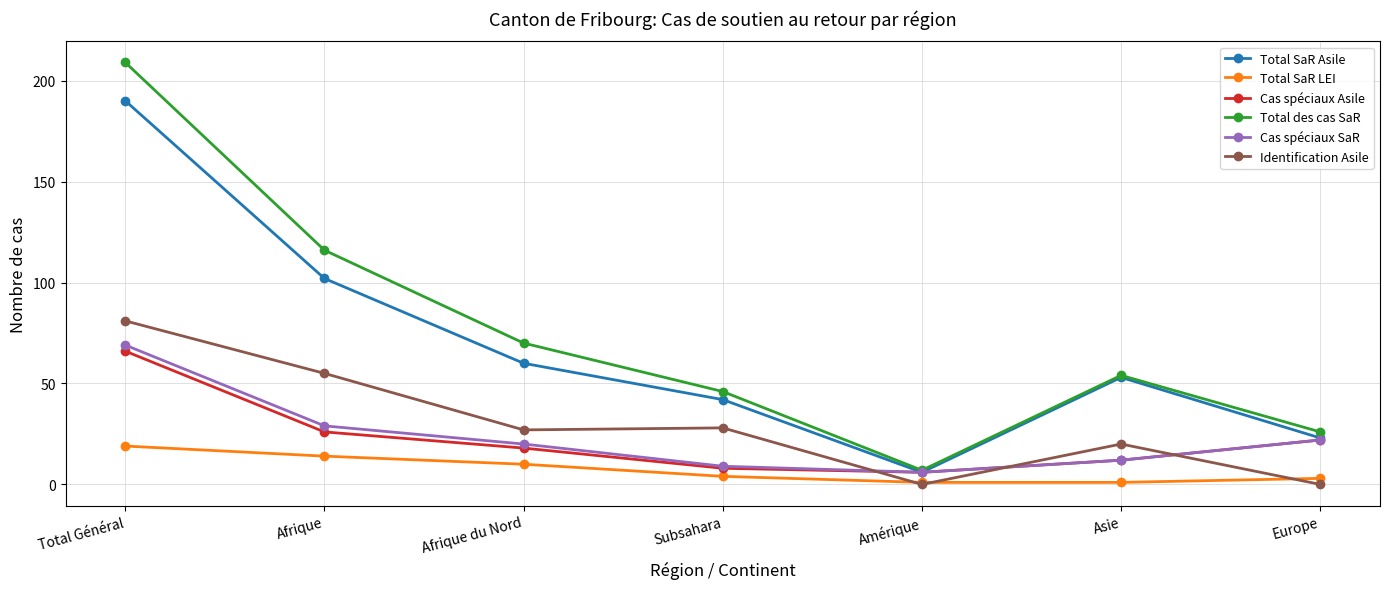

True or false: Total SaR LEI and Total des cas SaR cross at least once.

False